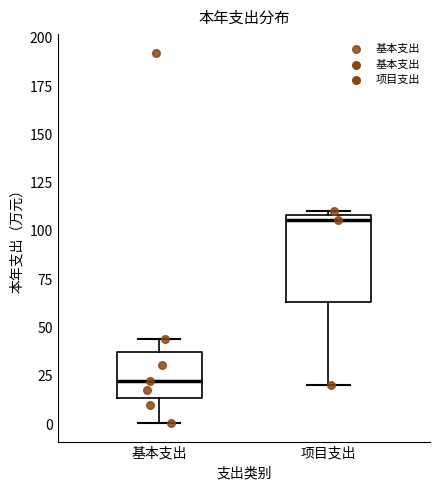

Comparing the boxes themselves (not the whiskers), which one is the tallest?

项目支出